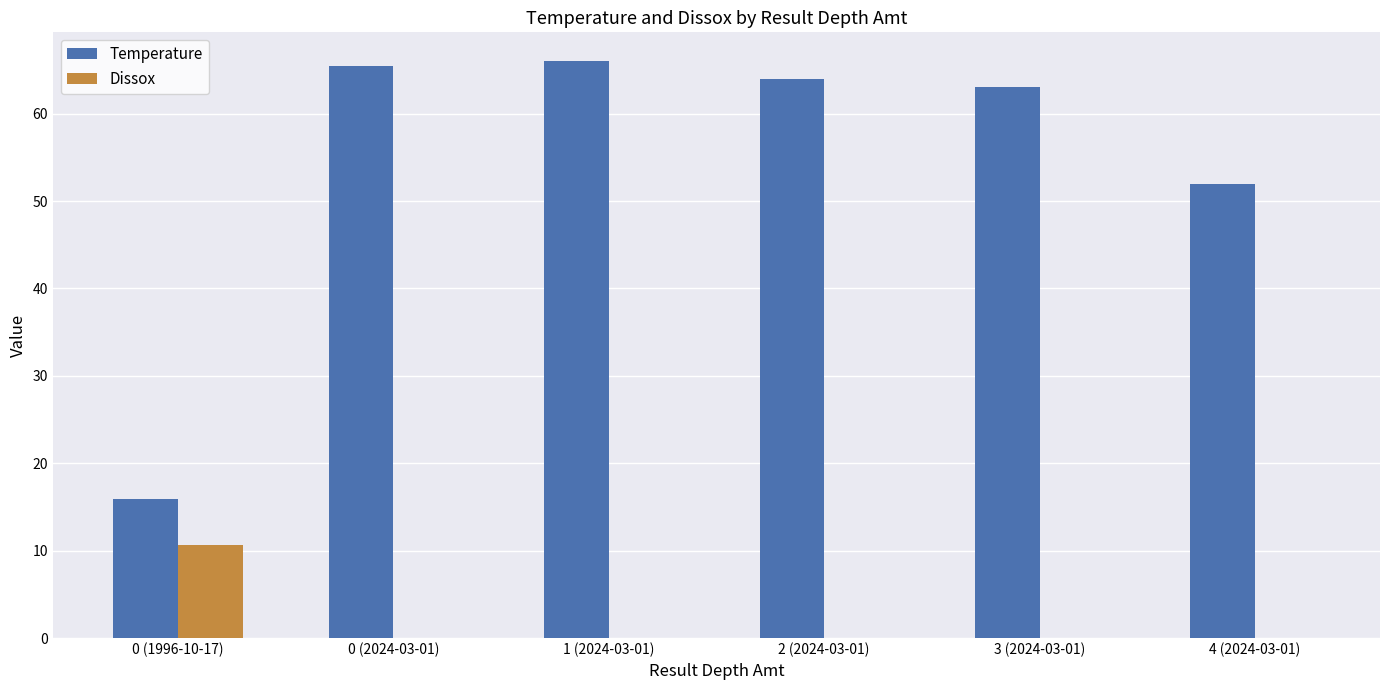

How many groups of bars are there?

6